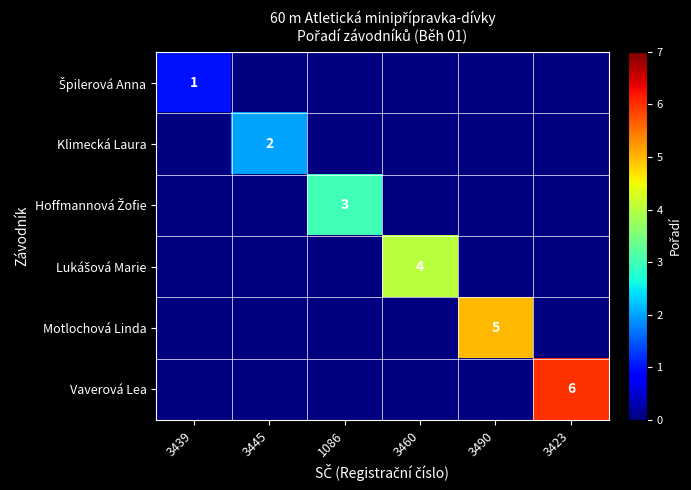

The Vaverová Lea series shows 9 at 3423. True or false?

False